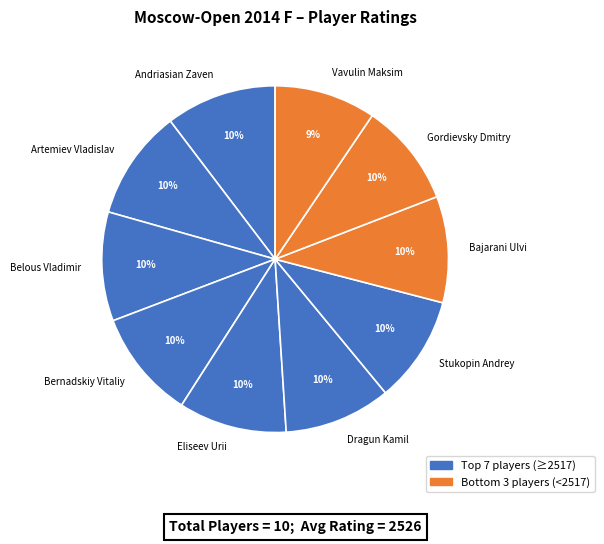

Do Stukopin Andrey and Artemiev Vladislav together represent more than half of the pie?

No